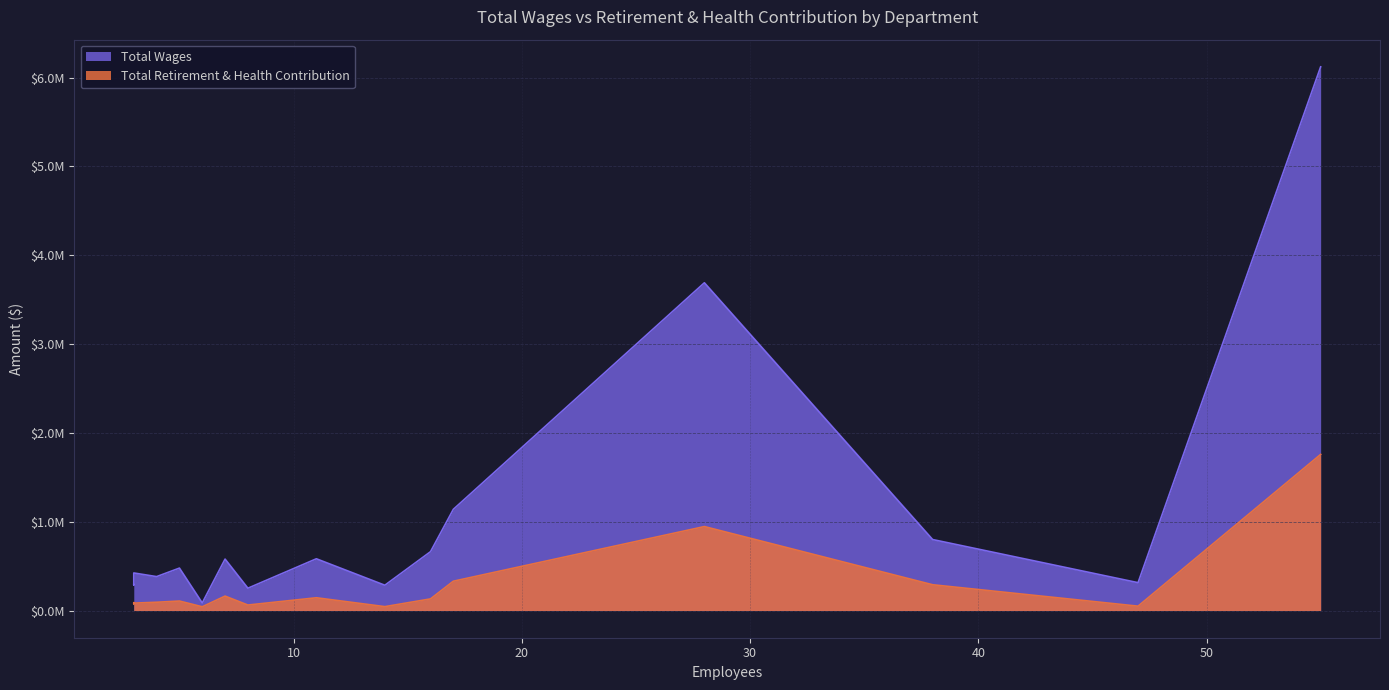

Is it true that Total Retirement & Health Contribution equals 83504 at City Attorney?

True